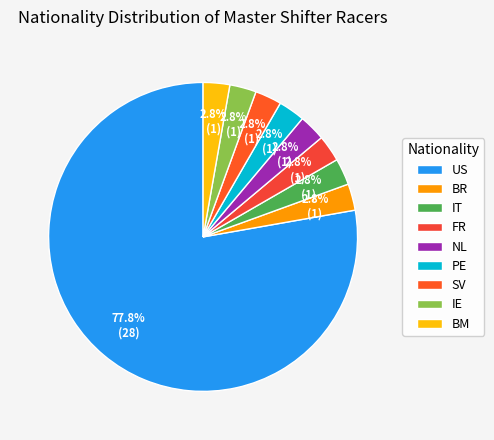

What is the majority slice?

US